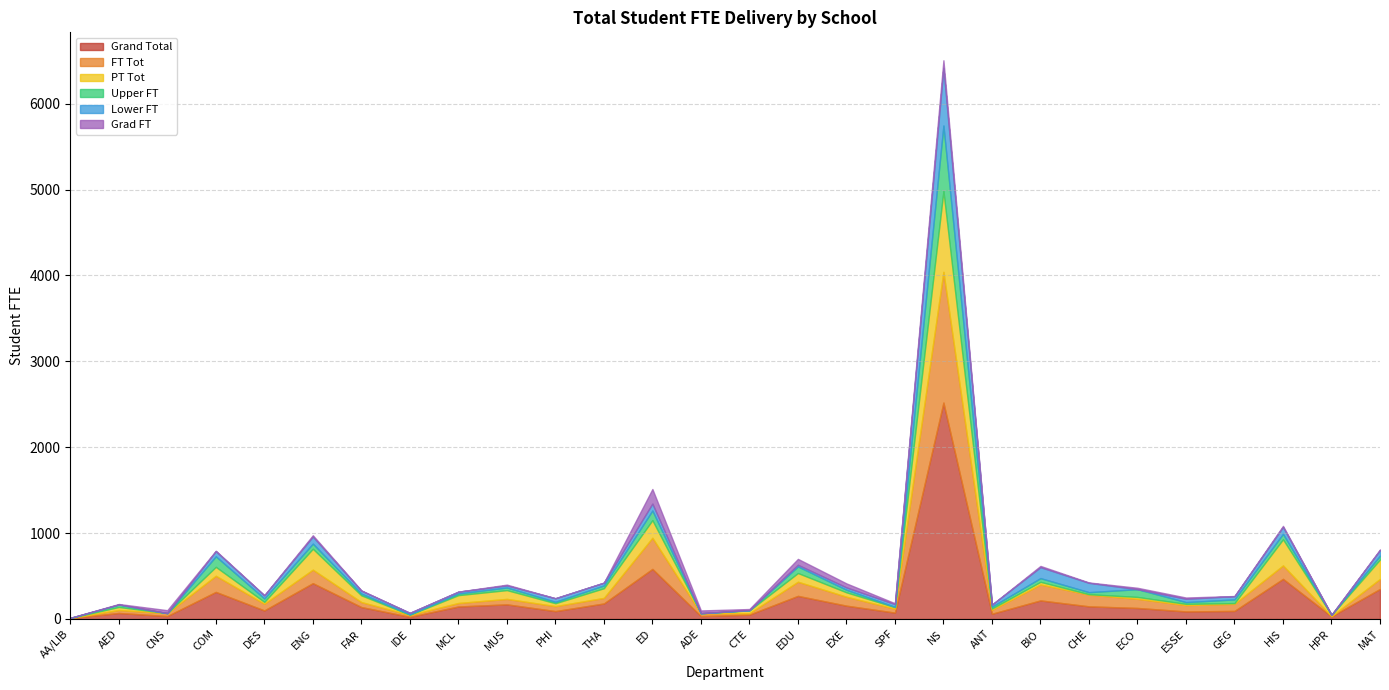

Which category has the highest value in the FT Tot series?

NS